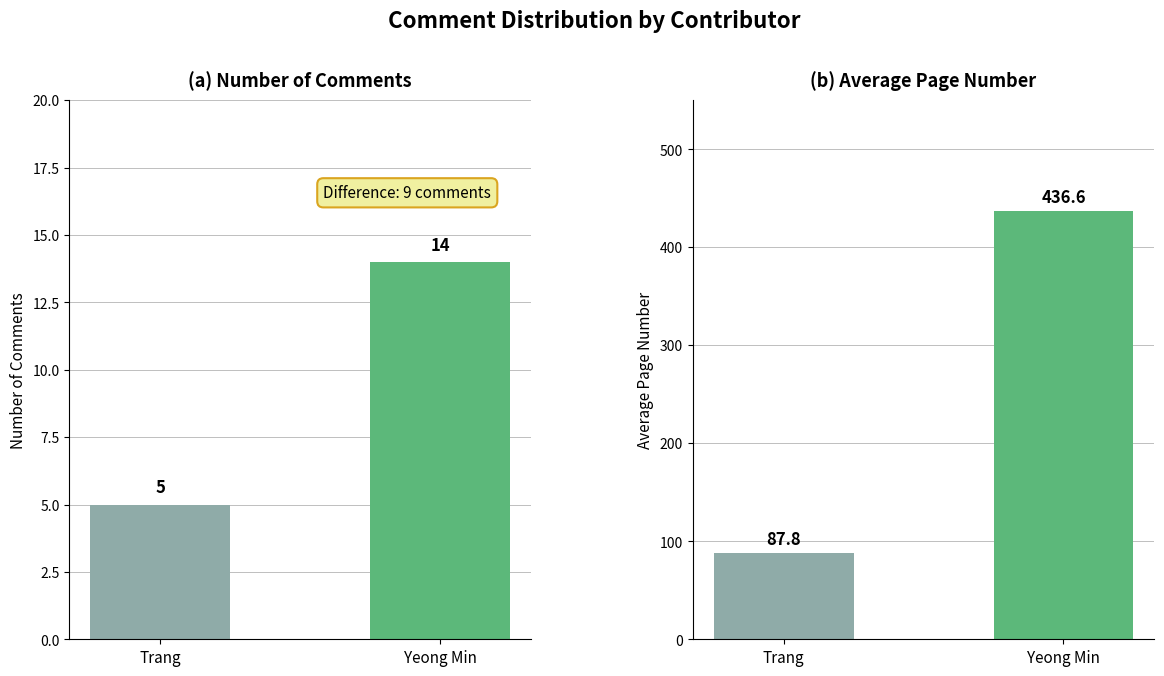

Which series has the largest total across all categories?

Average Page Number